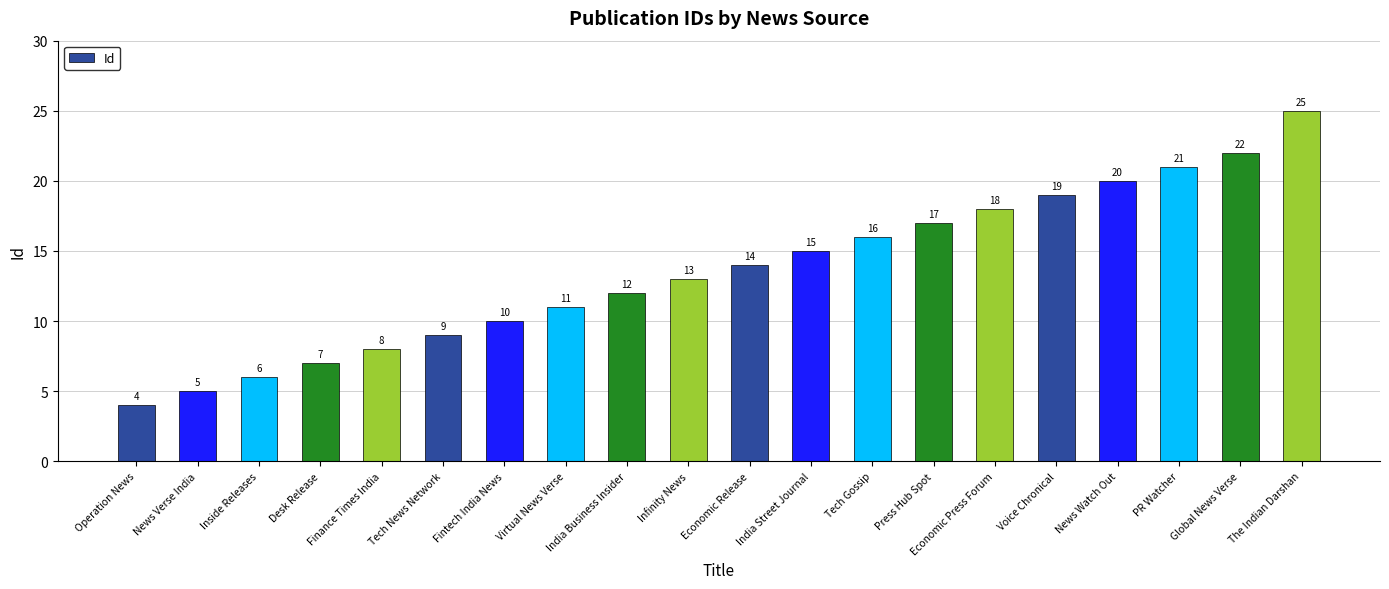

The value at Fintech India News is 10. True or false?

True